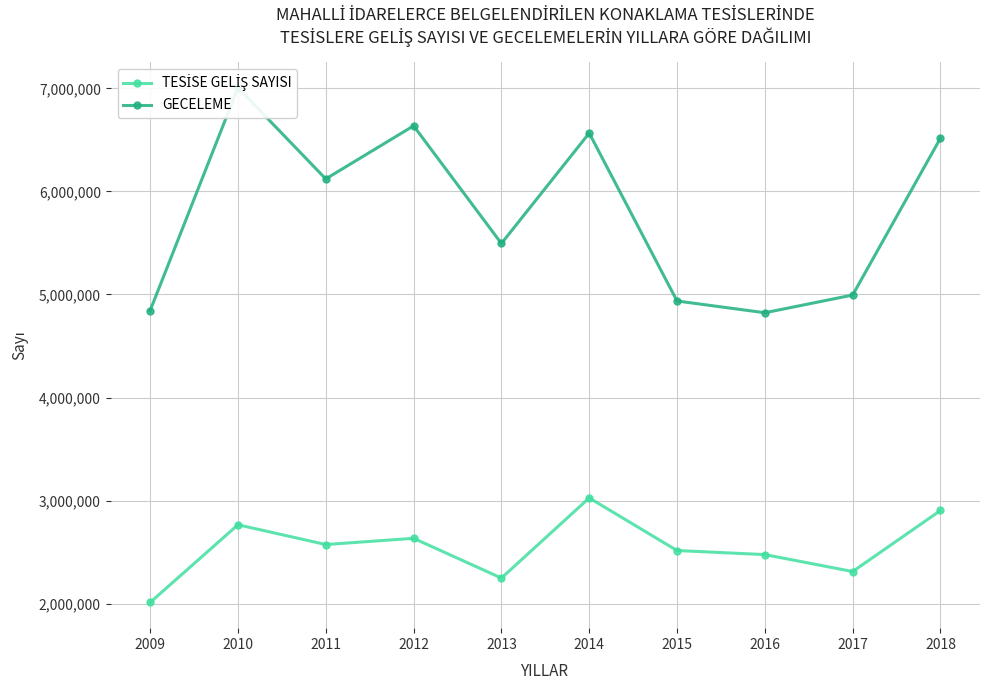

At how many categories does at least one series exceed 6423910?

4